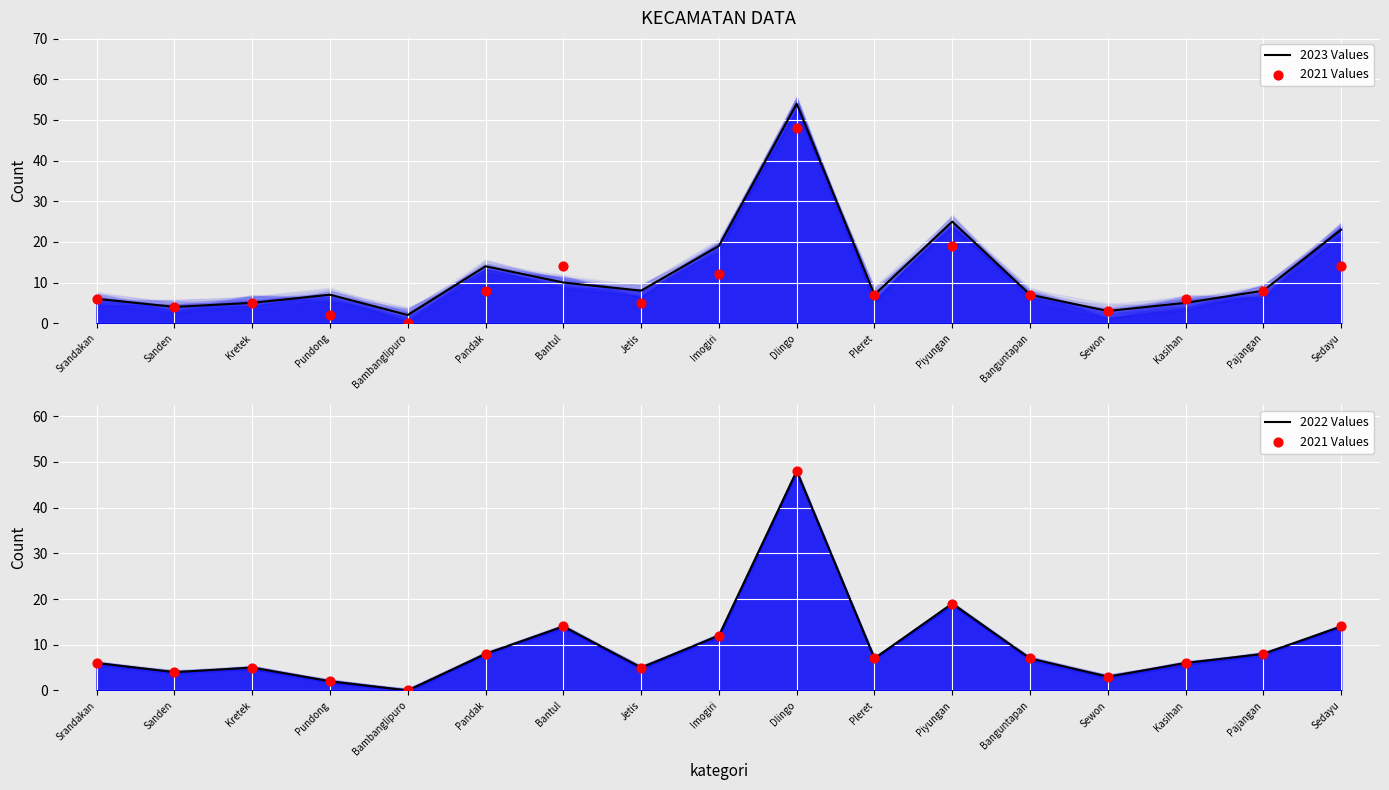

At how many categories does at least one series exceed 33?

1